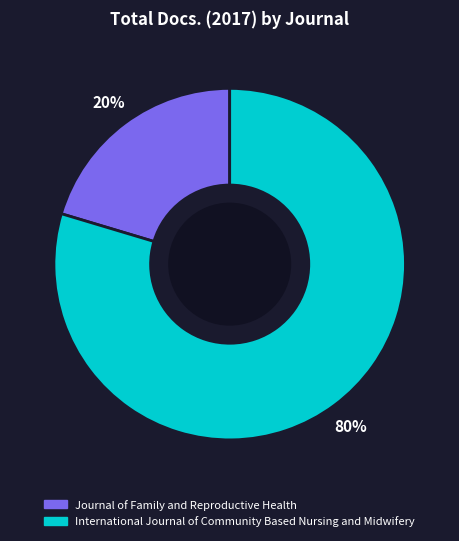

Combined, do International Journal of Community Based Nursing and Midwifery and Journal of Family and Reproductive Health account for over 50%?

Yes